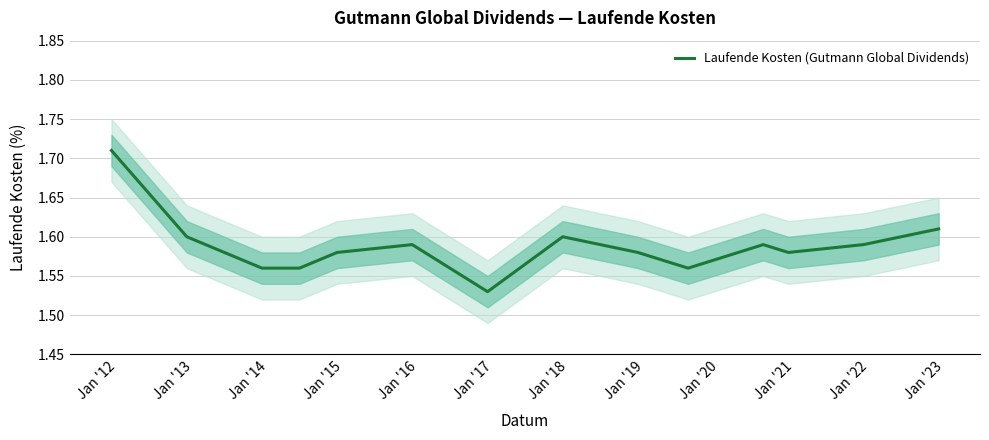

Between Jan '19 and Jan '15, which is larger?

Jan '19